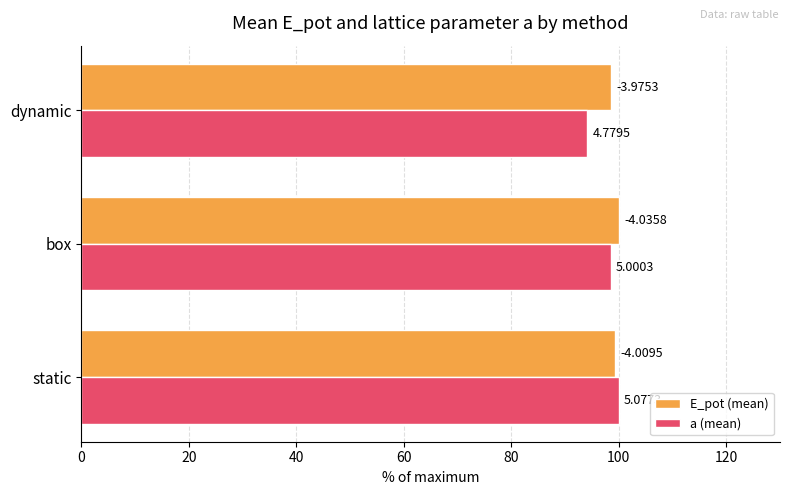

What are all the series names shown in the legend?

E_pot (mean), a (mean)